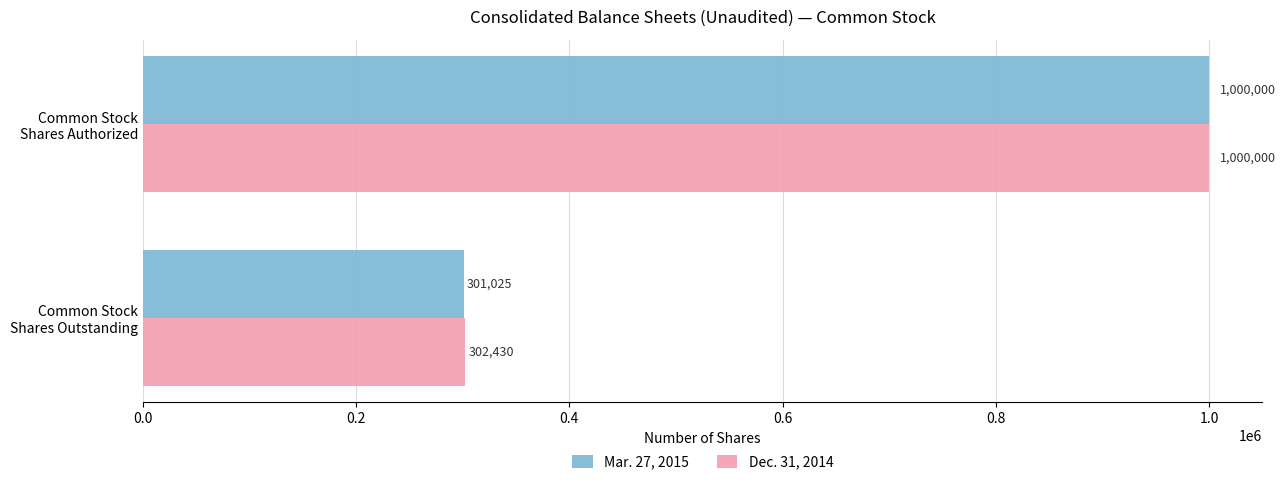

What is the average value of the Dec. 31, 2014 series?

651215